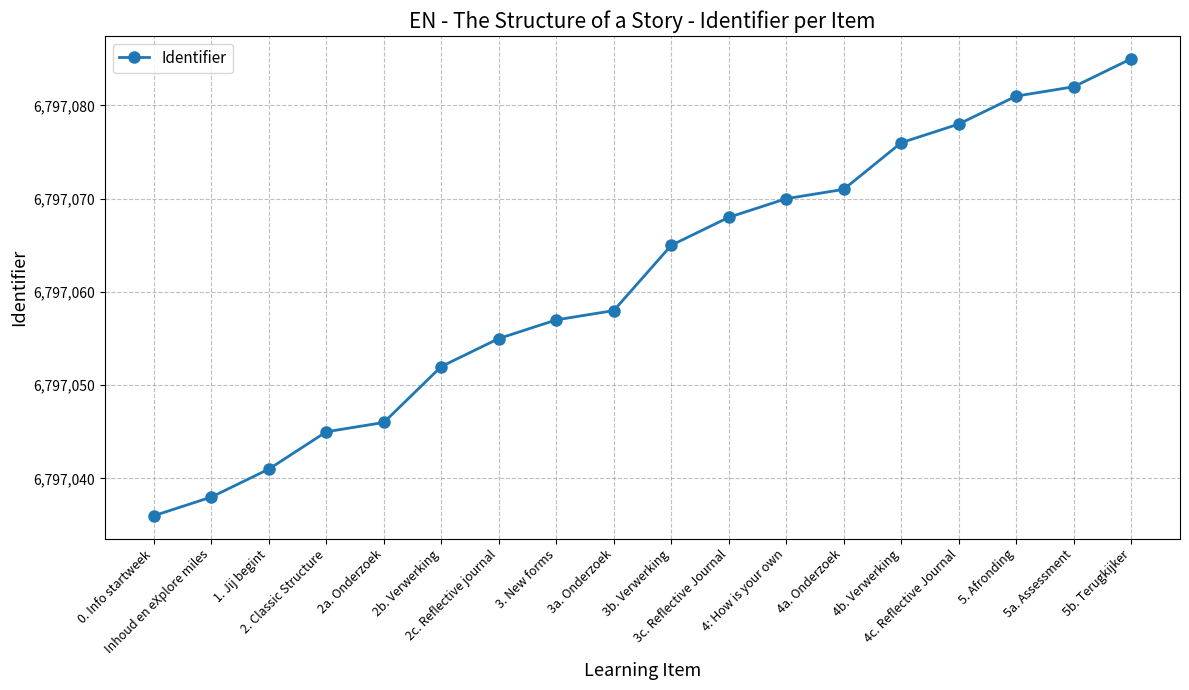

What is the label of the 12th point from the left?

4: How is your own